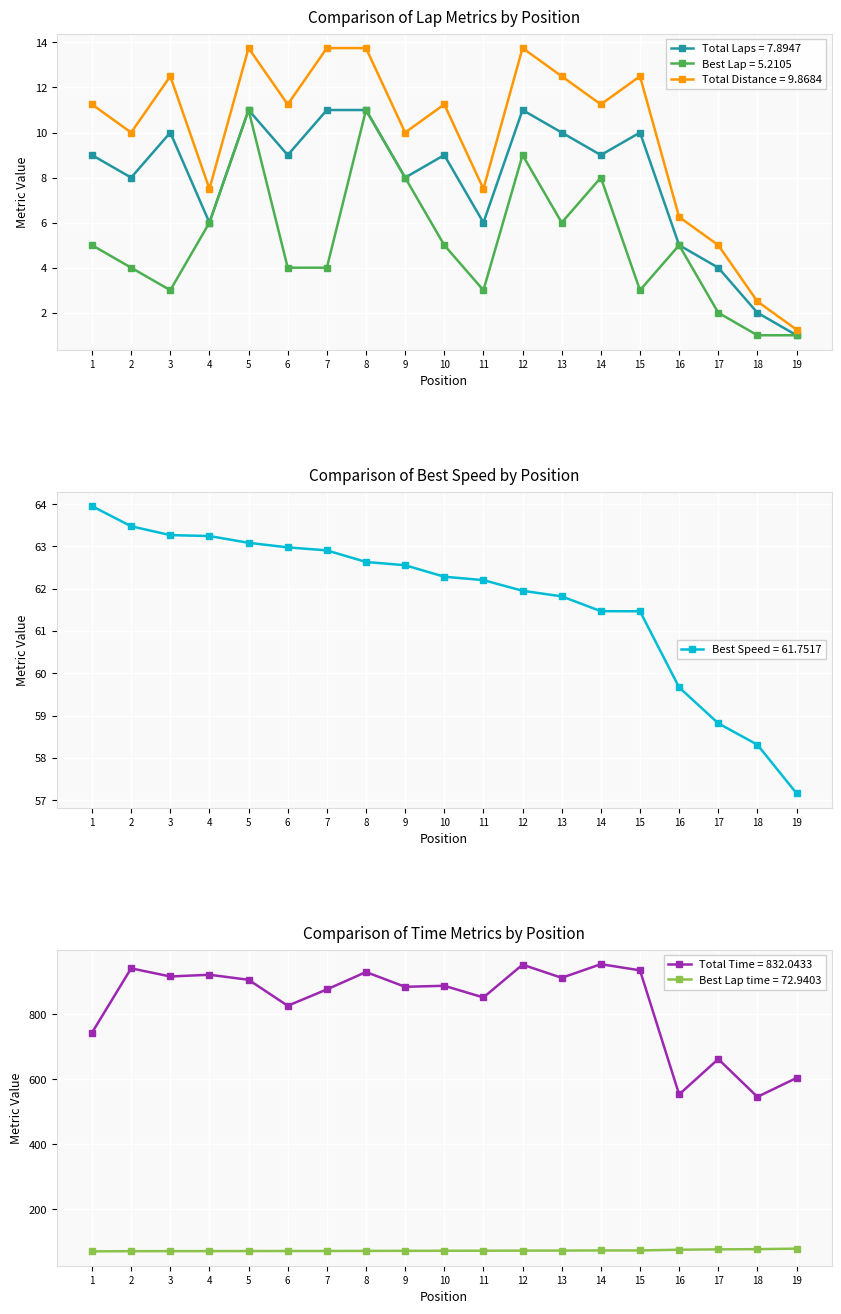

Which series changed the most between 15 and 18?

Total Time